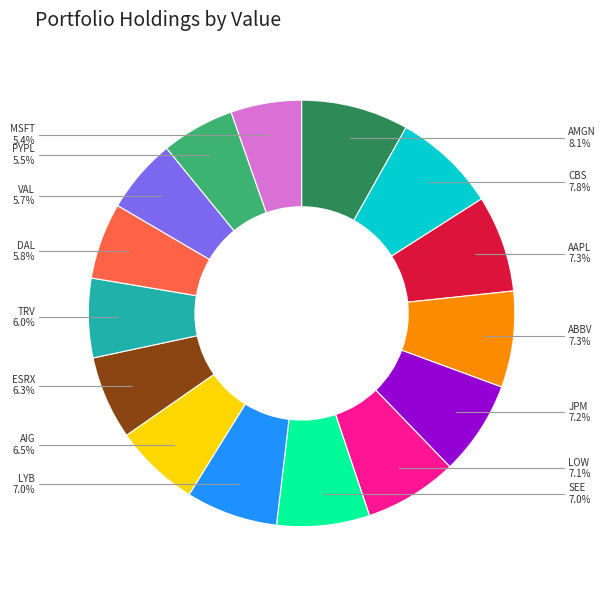

To the nearest percent, what is the combined percentage of SEE and TRV?

13%